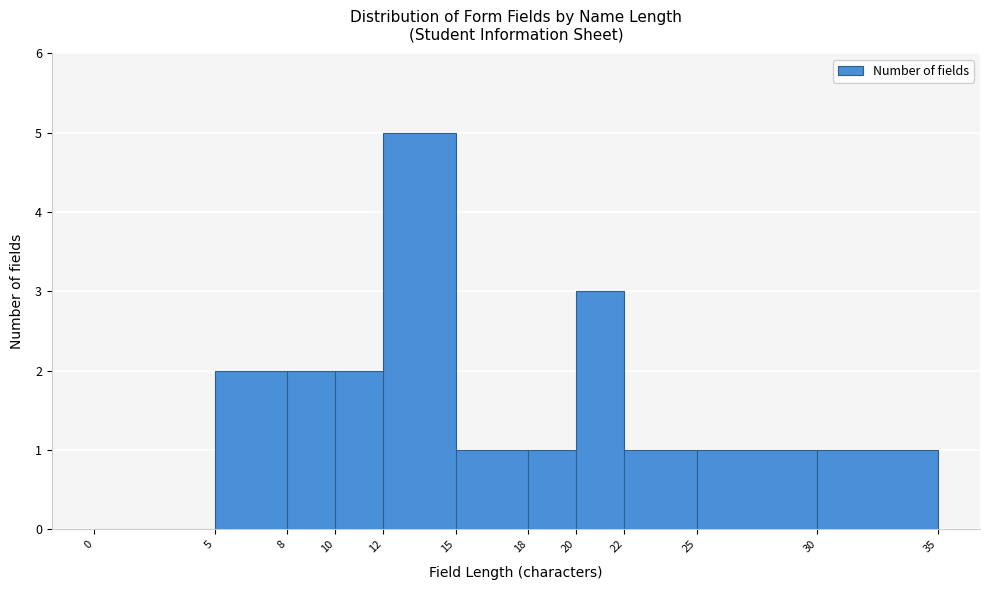

Over which range of the x-axis is the bar tallest?

12 to 15